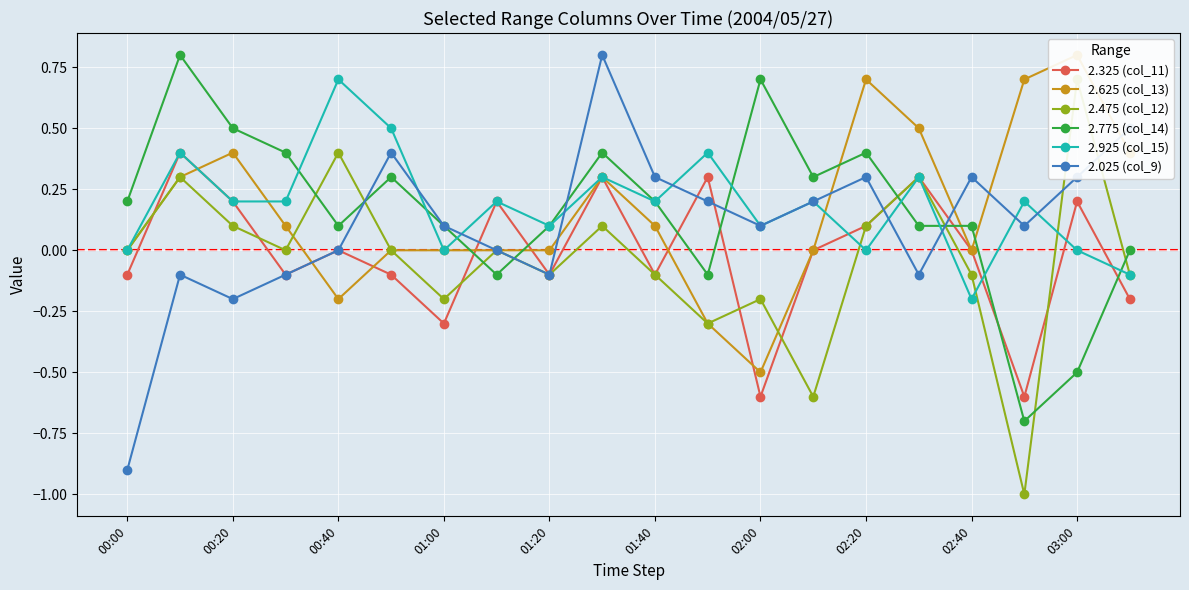

Which series has the widest spread of values?

2.025 (col_9)